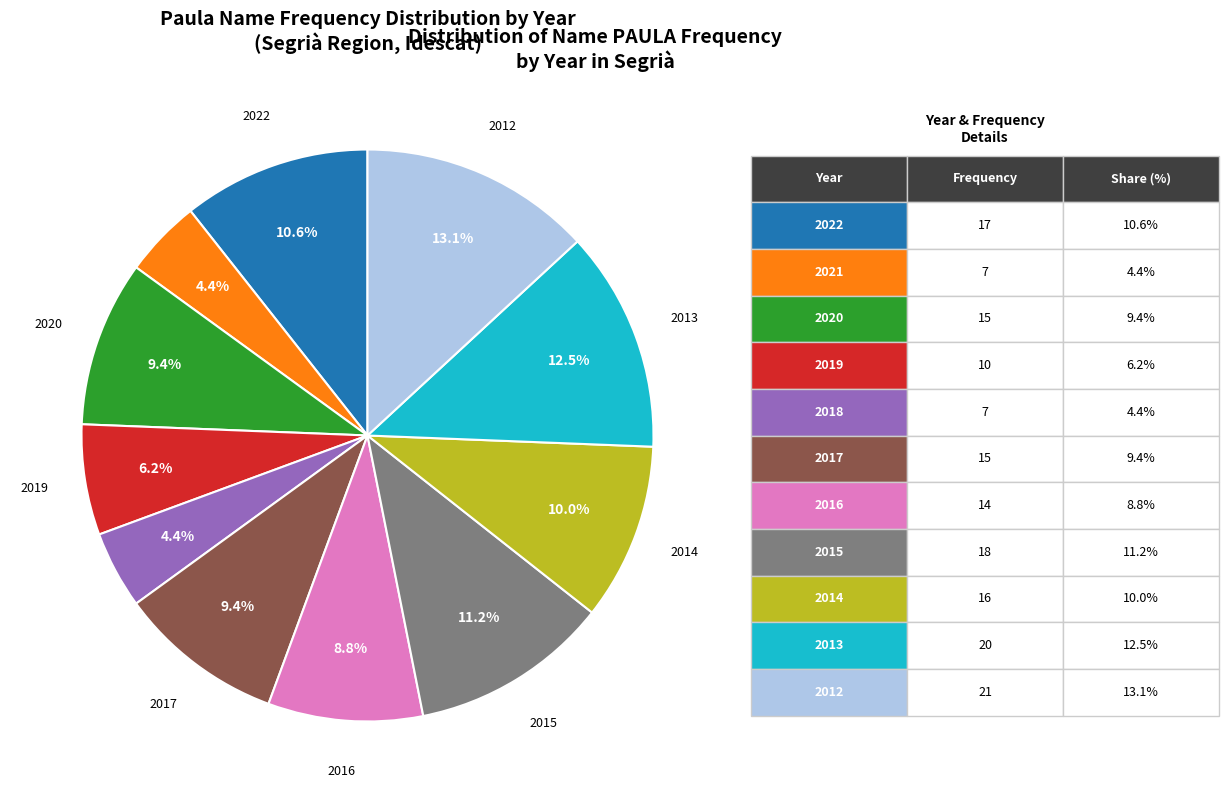

Does any single category account for the majority?

No